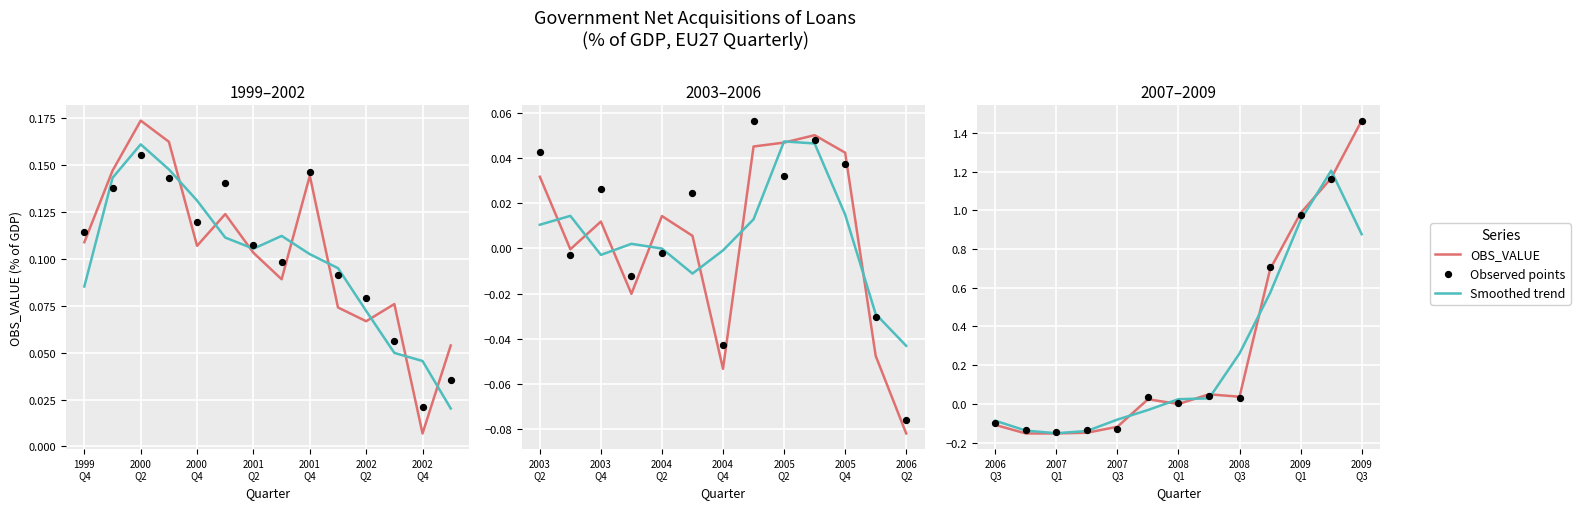

What is the total value across all series at 9?

2.0